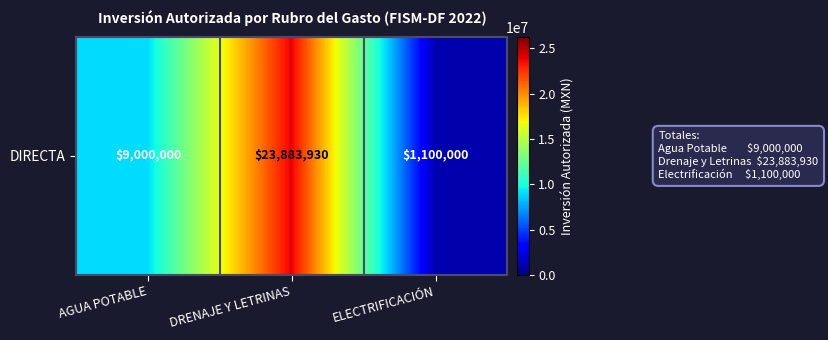

Which category has the lowest value across all series?

ELECTRIFICACIÓN